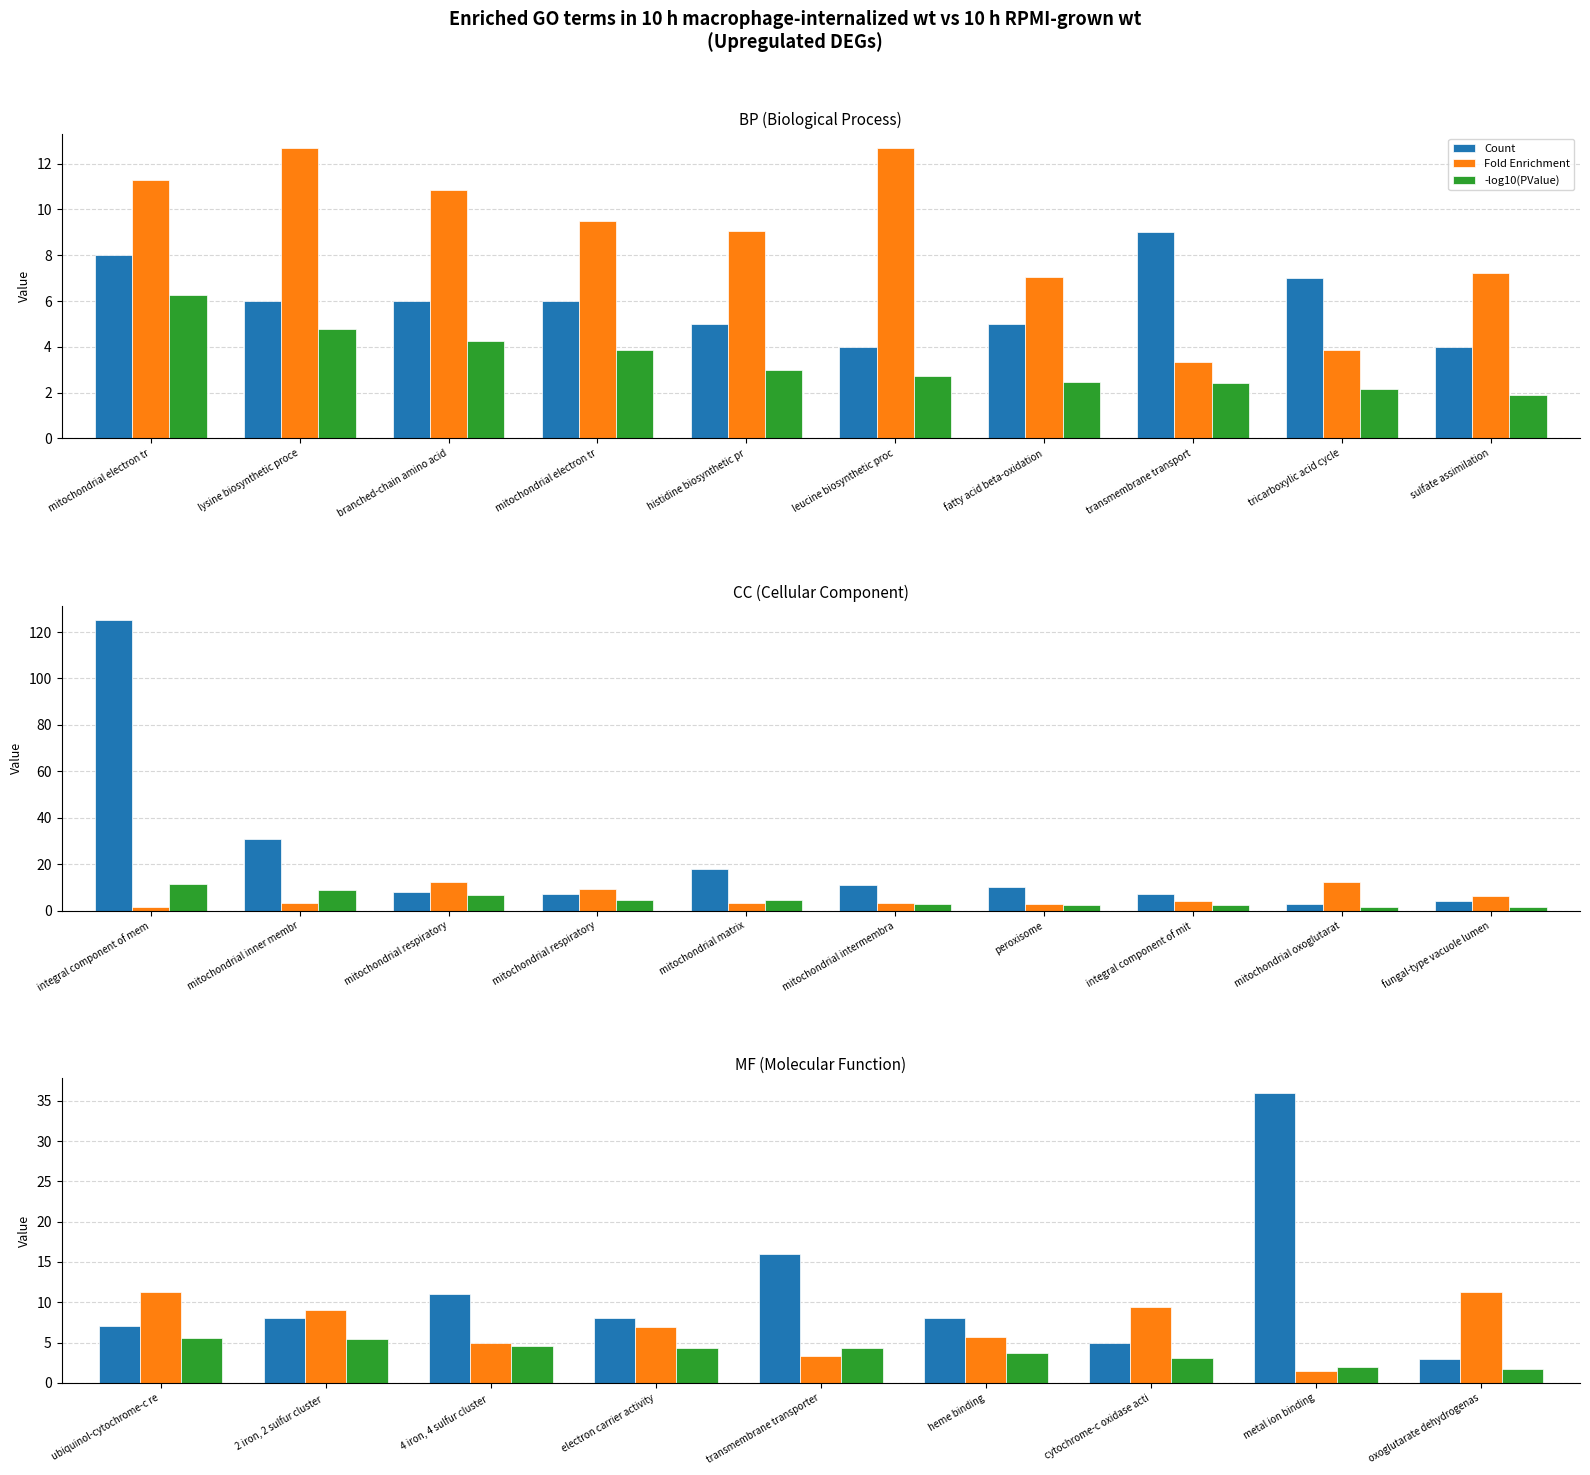

Rank the series at 2 iron, 2 sulfur cluster from lowest to highest value.

-log10(PValue), Count, Fold Enrichment